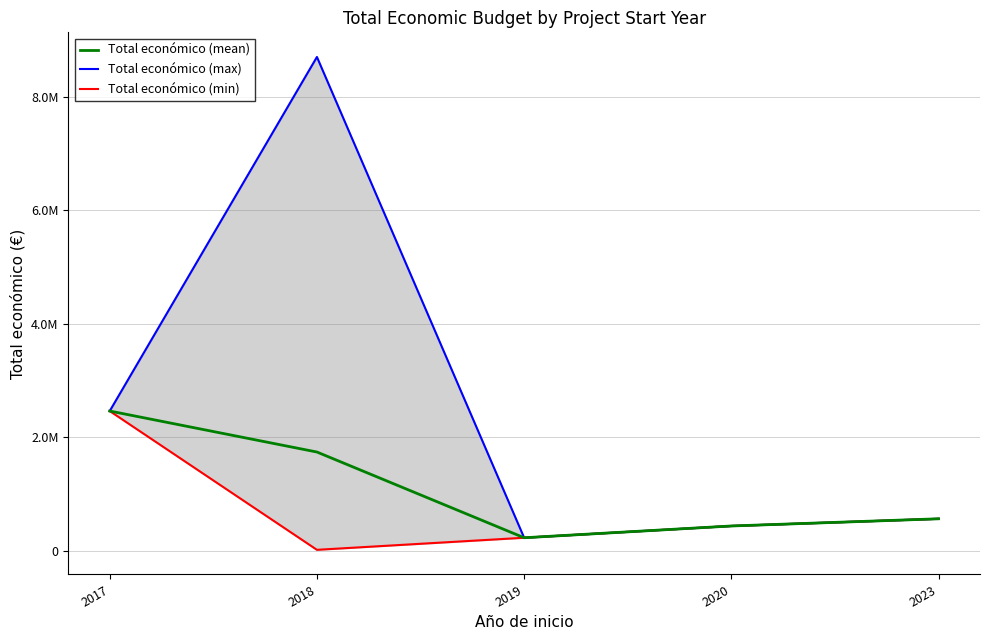

What is the difference between the maximum and minimum values in the Total económico (min) series?

2445094.0